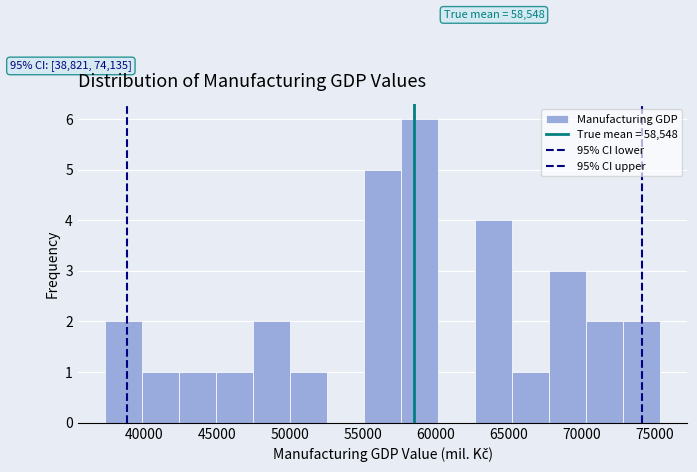

Over which range of the x-axis is the bar tallest?

57500 to 60000